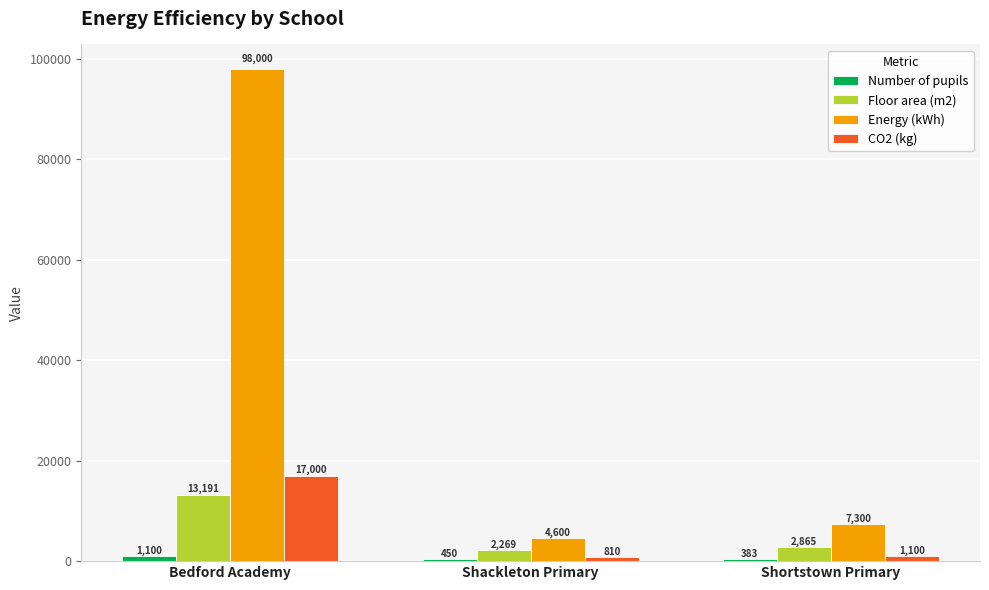

List the series in order of their peak value, highest first.

Energy (kWh), CO2 (kg), Floor area (m2), Number of pupils